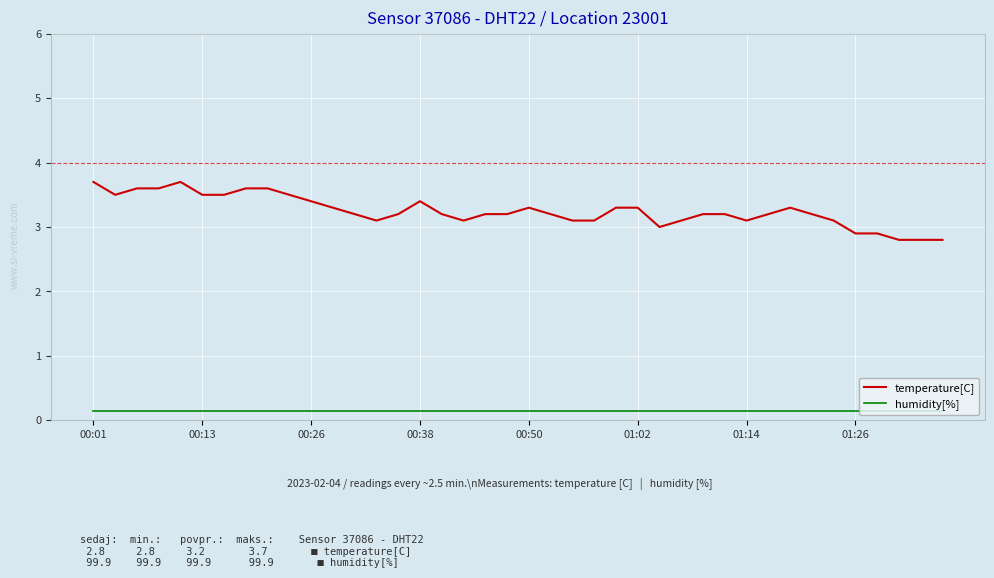

Which series has the largest total across all categories?

temperature[C]